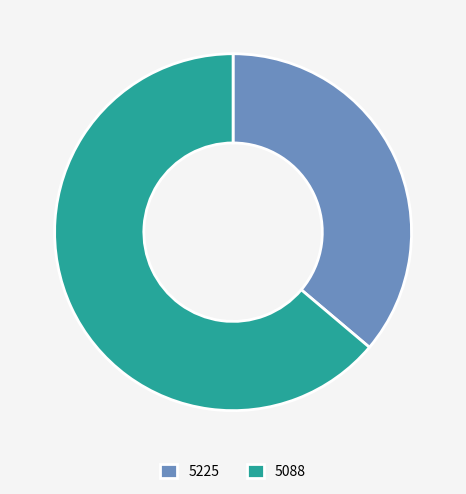

Do 5088 and 5225 together represent more than half of the pie?

Yes